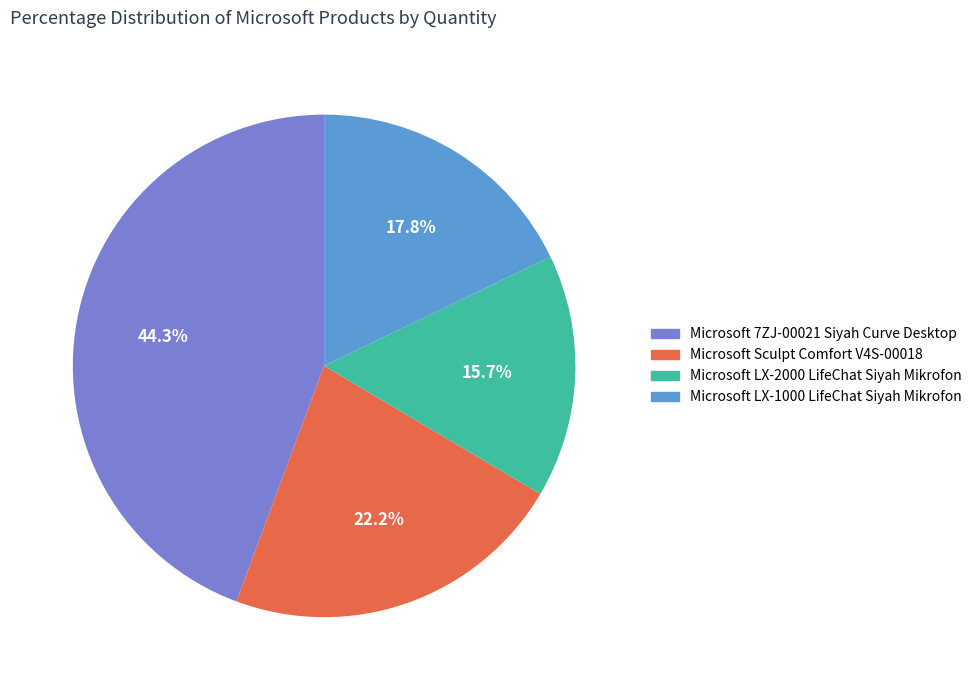

Is there a majority slice in this chart?

No